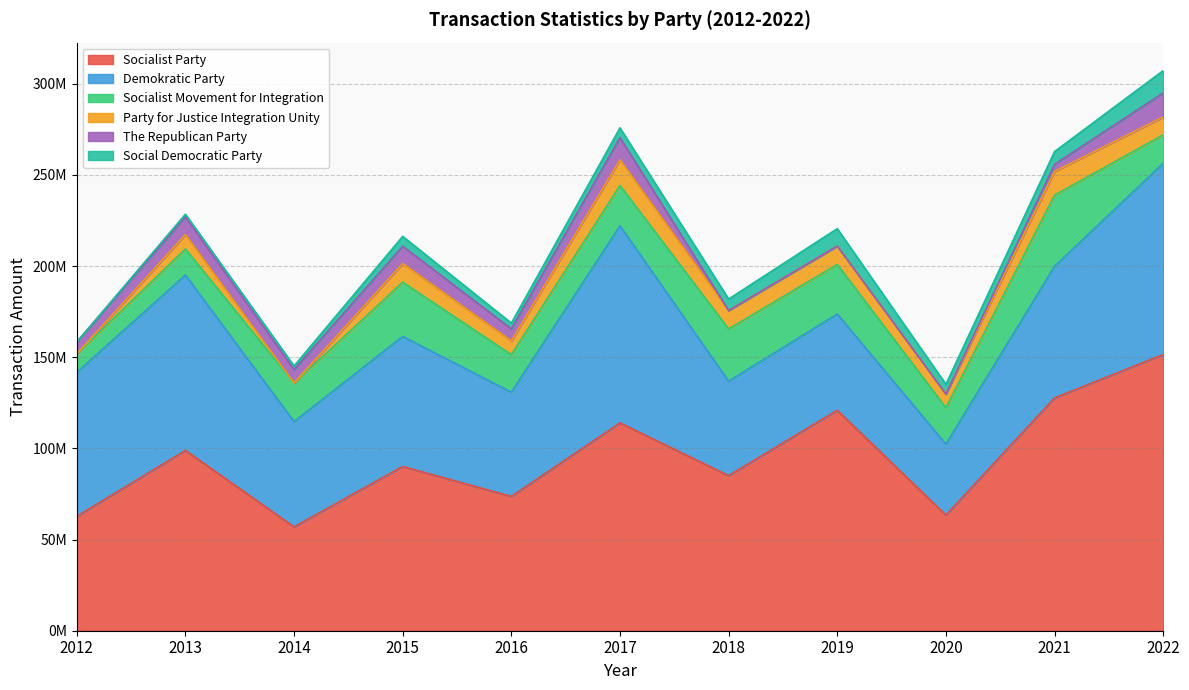

At 2013, list the series in order from largest to smallest.

Socialist Party, Demokratic Party, Socialist Movement for Integration, The Republican Party, Party for Justice Integration Unity, Social Democratic Party